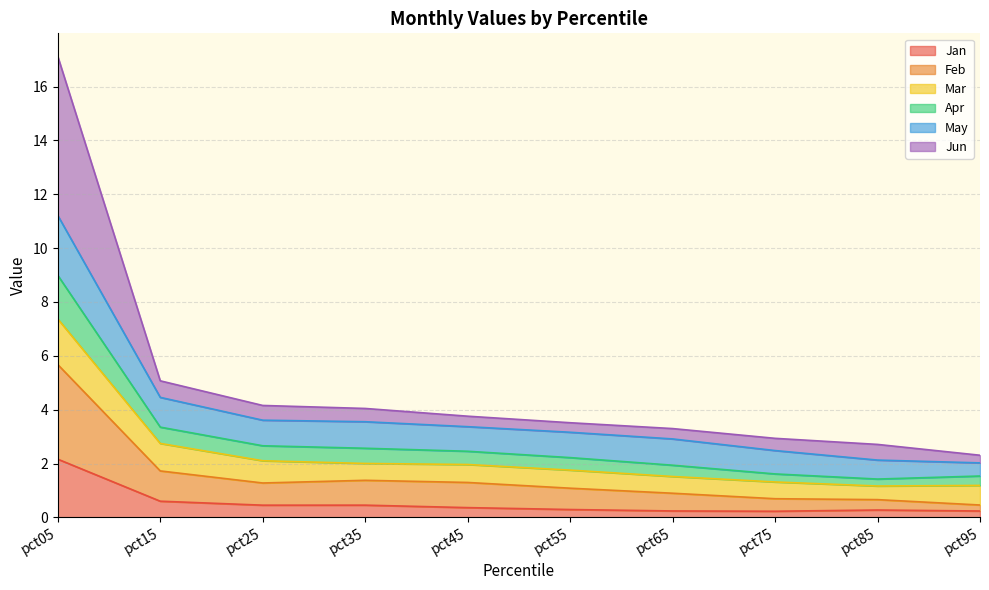

True or false: Feb has a value of 0.3 at pct75.

False